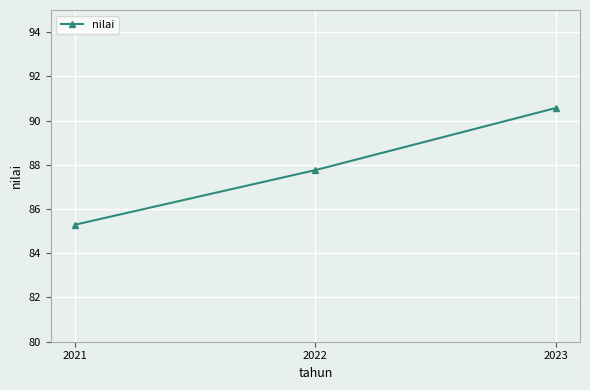

Reading left to right, extract all data points from this chart.

2021=85.3	2022=87.8	2023=90.6